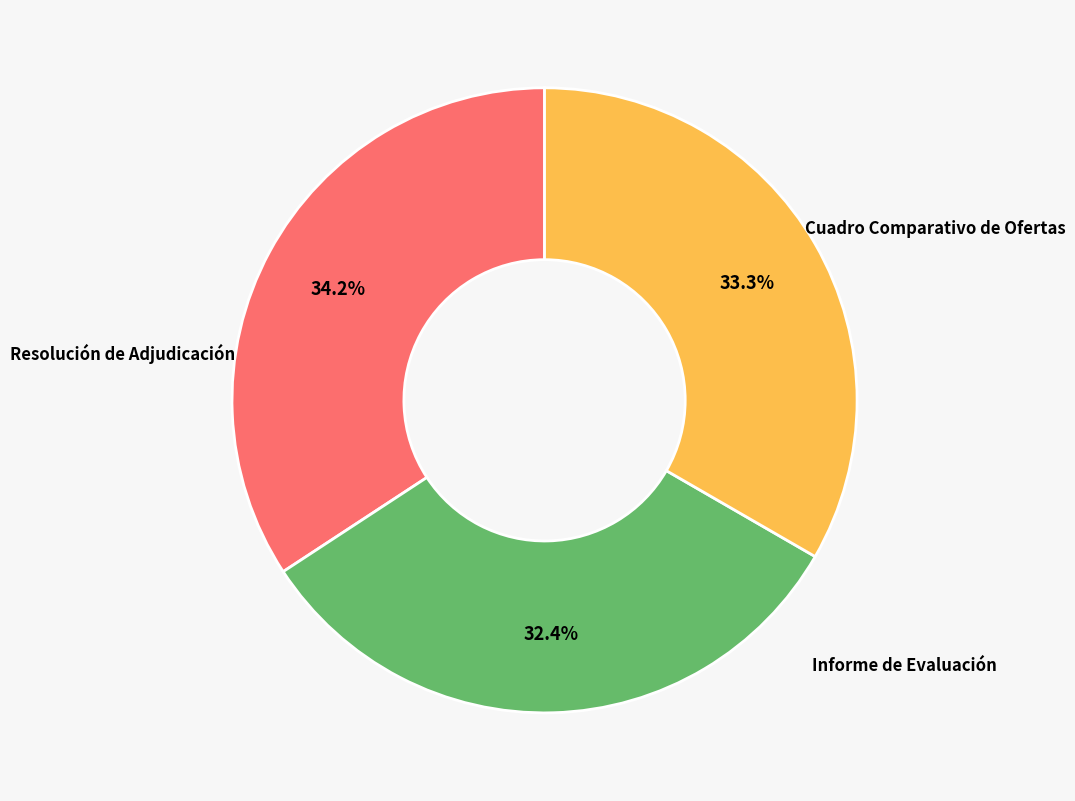

Is there any slice that represents more than half of the pie?

No